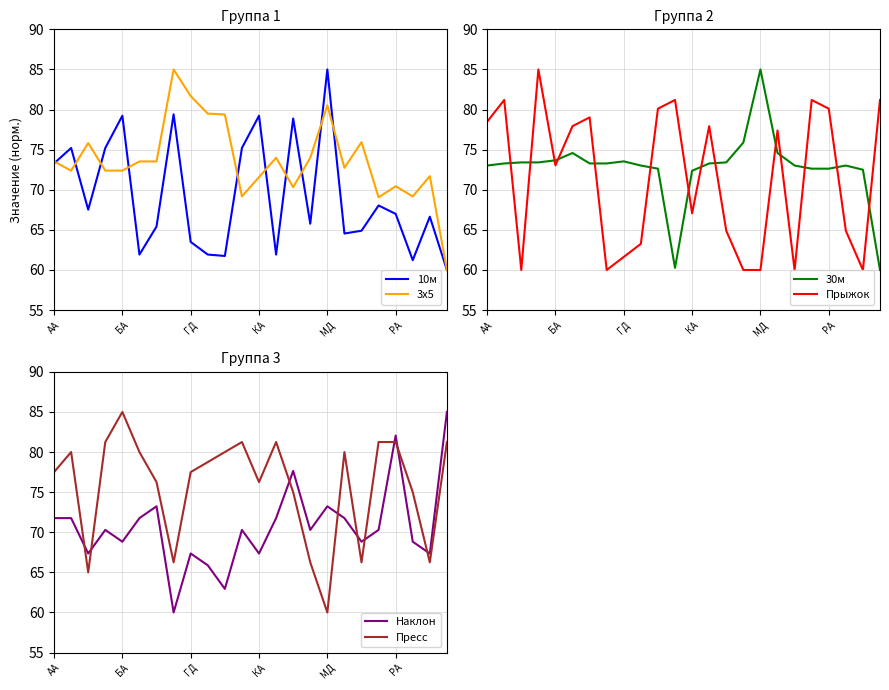

Is it true that 3х5 equals 27.3 at 11?

False